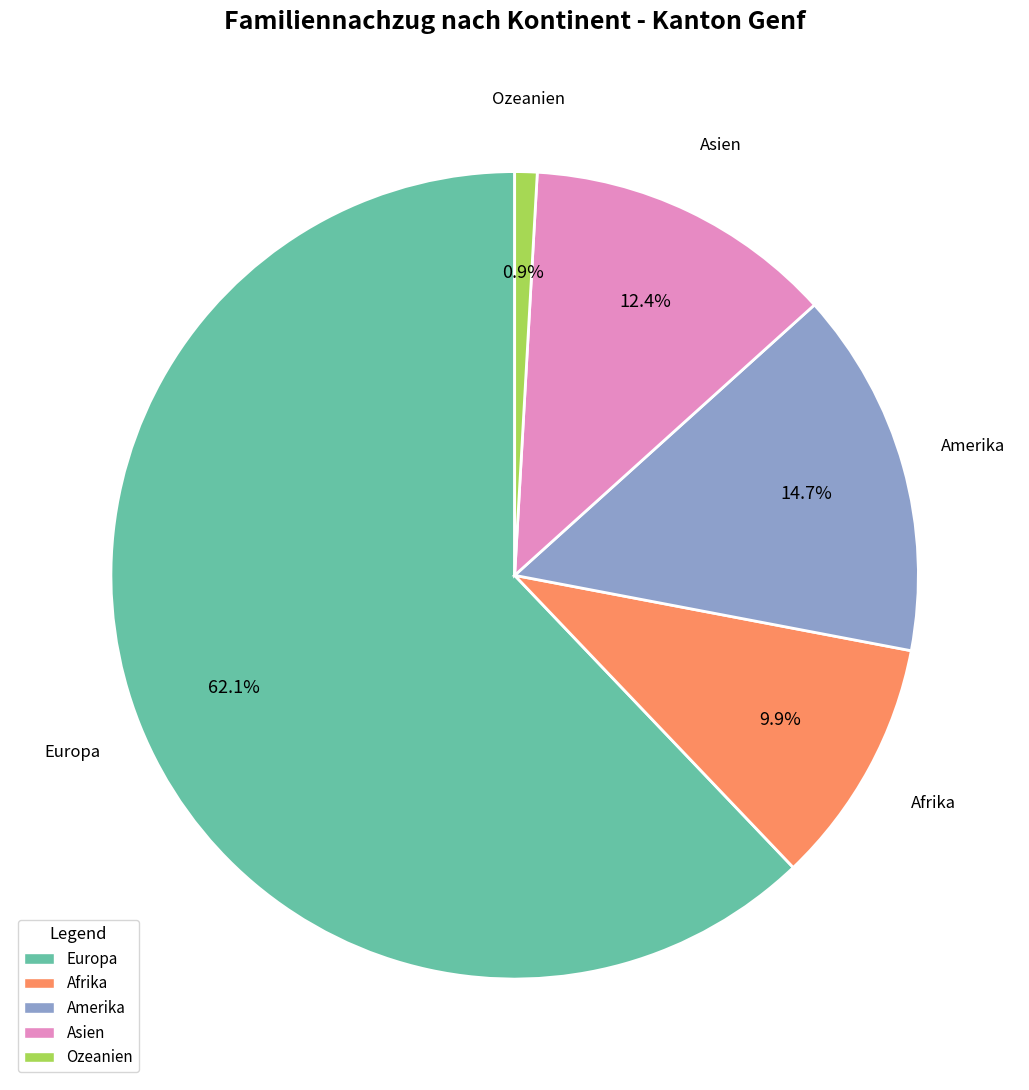

To the nearest percent, what is the difference between the largest and smallest slice percentages?

61%